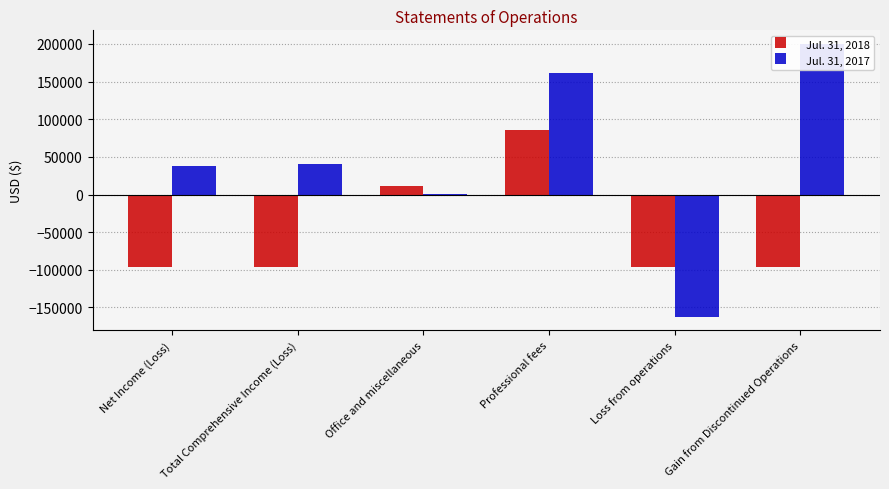

What are all the series names shown in the legend?

Jul. 31, 2018, Jul. 31, 2017